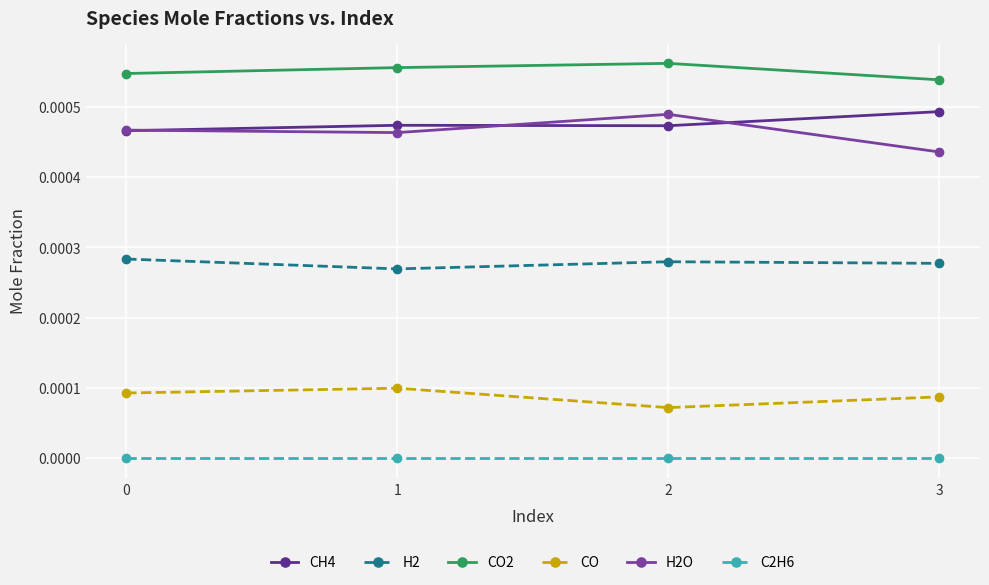

At which category does CO2 reach its first local peak?

2